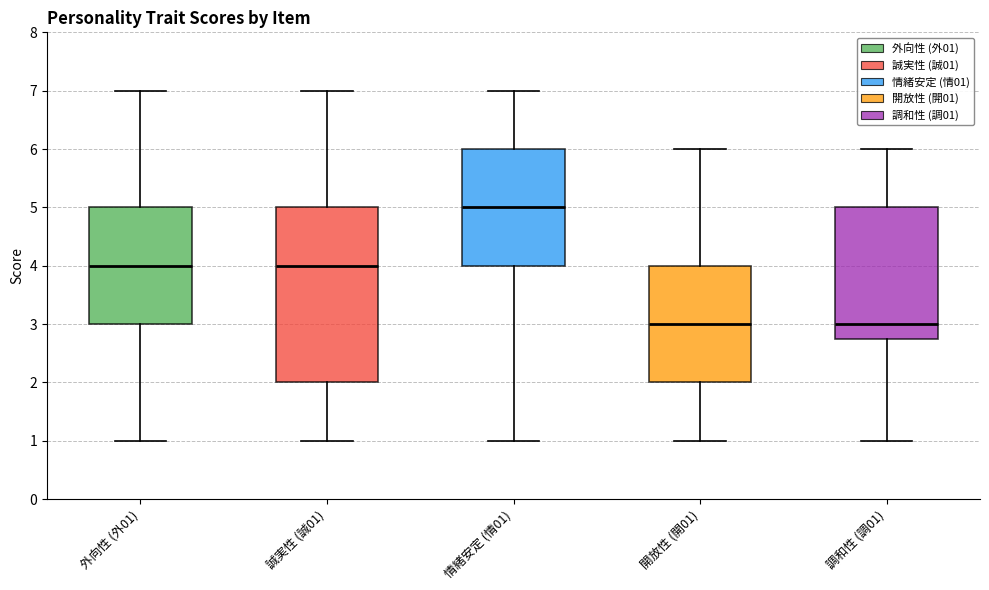

Reading left to right, transcribe this box plot: for each box, give where its median line is, the range the box spans, and where its two whiskers end, as read against the y-axis. The values are not printed on the chart, so give them approximately, as read against the axis.

外向性 (外01): median 4.0, box 3.0 to 5.0, whiskers 1.0 to 7.0
誠実性 (誠01): median 4.0, box 2.0 to 5.0, whiskers 1.0 to 7.0
情緒安定 (情01): median 5.0, box 4.0 to 6.0, whiskers 1.0 to 7.0
開放性 (開01): median 3.0, box 2.0 to 4.0, whiskers 1.0 to 6.0
調和性 (調01): median 3.0, box 2.8 to 5.0, whiskers 1.0 to 6.0